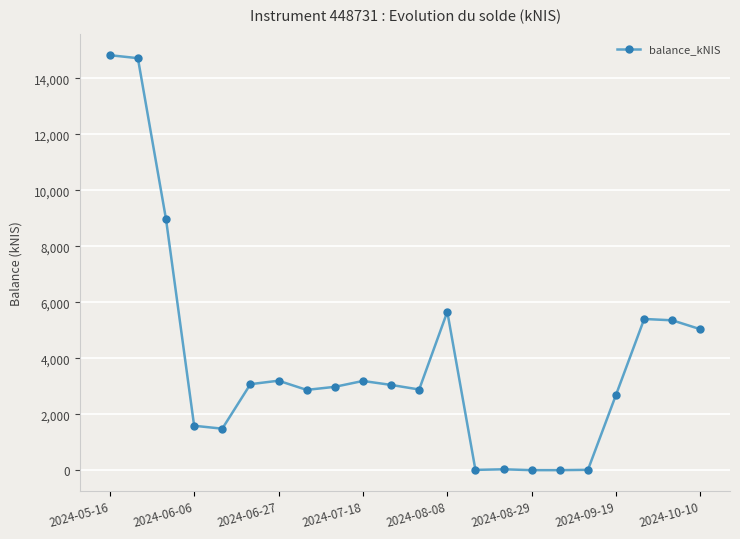

True or false: the data has more than 2 interior local peaks.

True